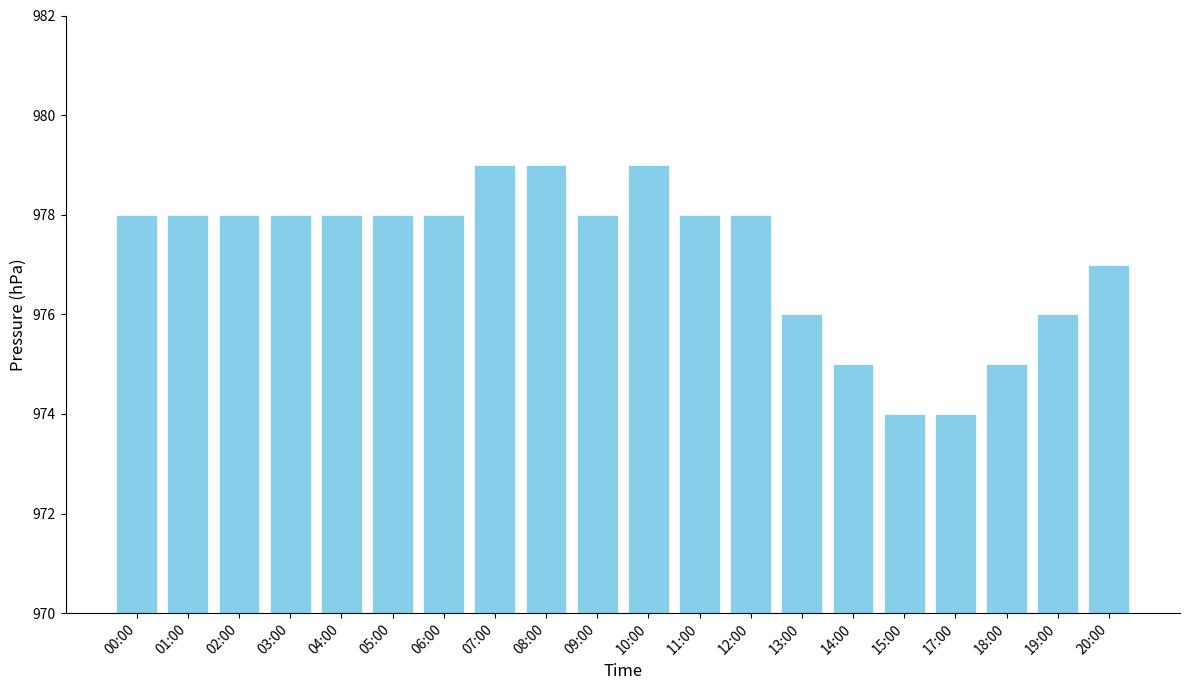

What is the ratio of the value at 00:00 to the value at 10:00?

1.0